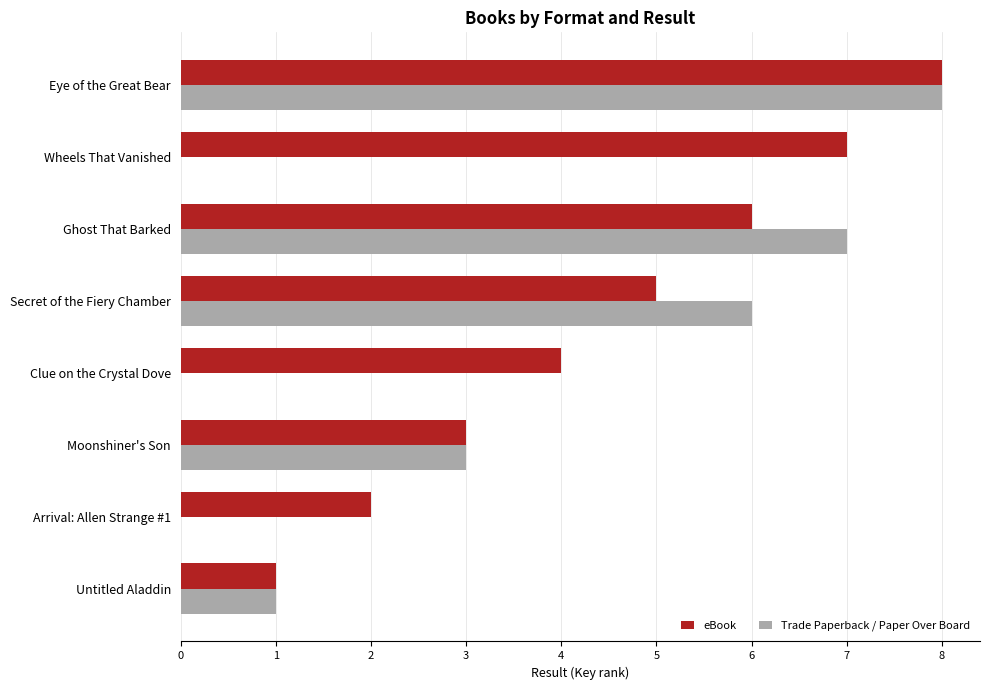

The value of Trade Paperback / Paper Over Board at Clue on the Crystal Dove is 0. True or false?

True